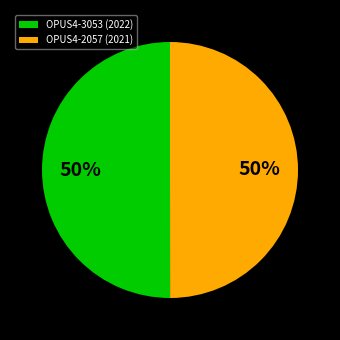

To the nearest percent, what percentage of the pie is OPUS4-2057 (2021)?

50%